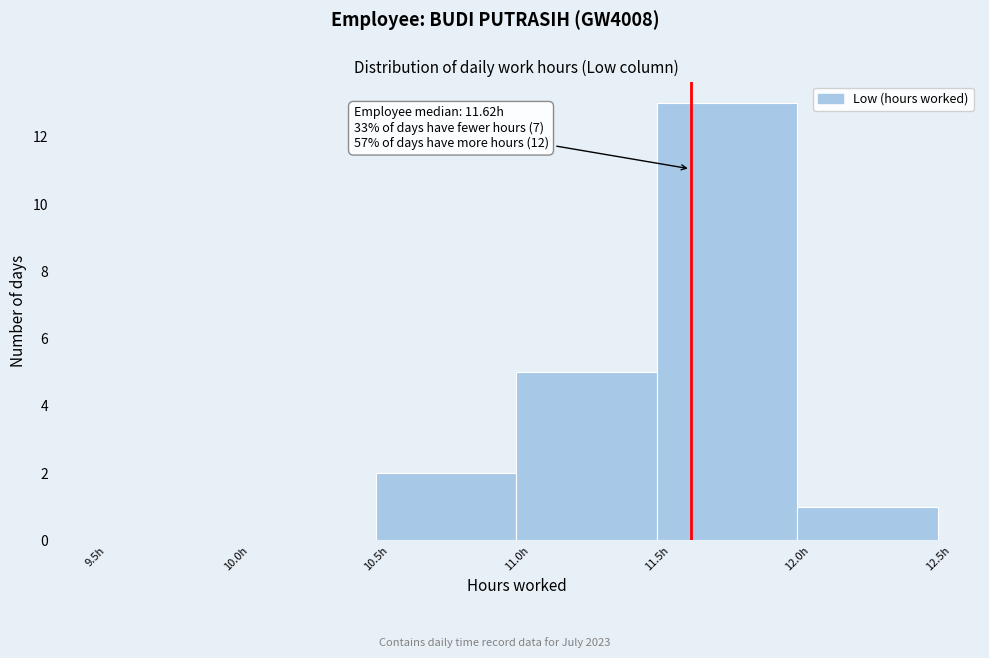

Which range on the x-axis has the tallest bar?

11.5 to 12.0